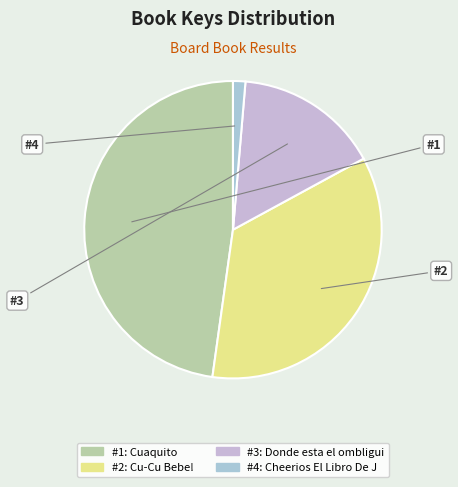

Rank the categories by value from lowest to highest.

4, 3, 2, 1